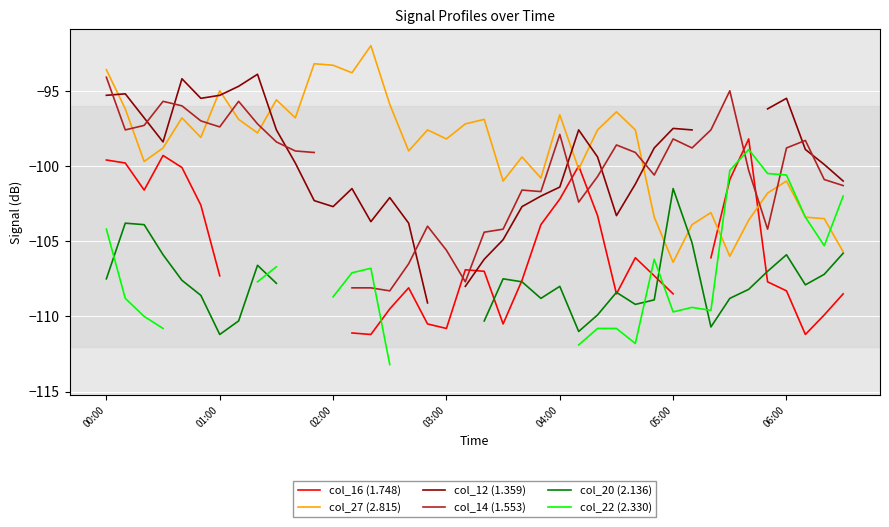

List the series in order of their peak value, lowest first.

col_20 (2.136), col_22 (2.330), col_16 (1.748), col_14 (1.553), col_12 (1.359), col_27 (2.815)